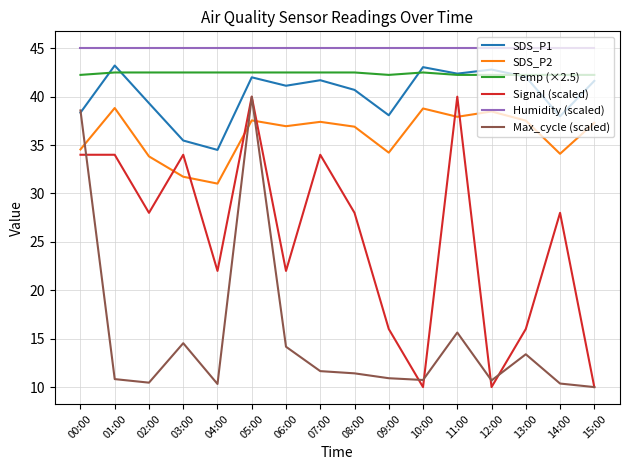

Is it true that SDS_P1 equals 40.7 at 08:00?

True